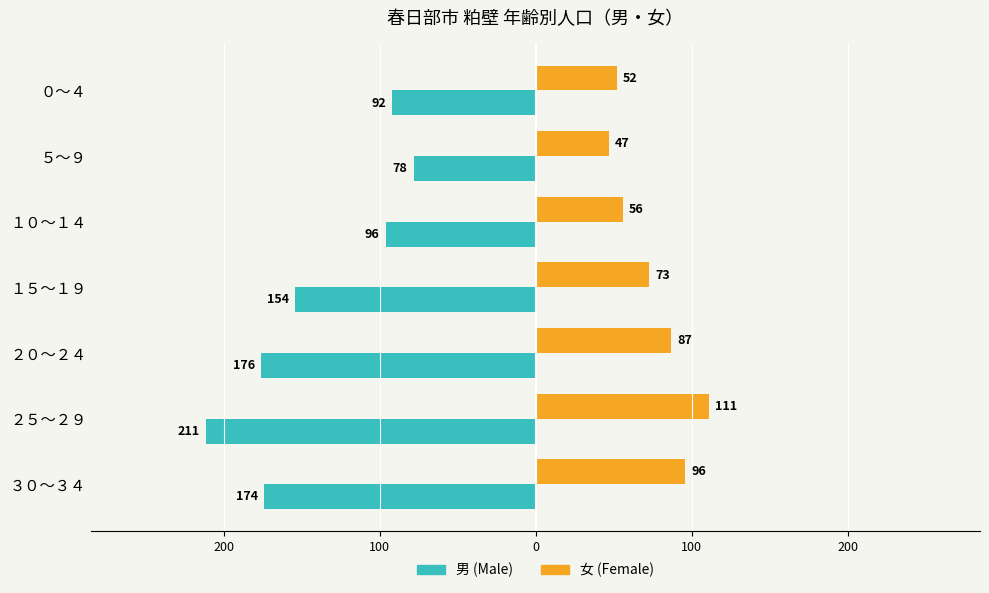

The value of 男 at １０～１４ is -96. True or false?

True